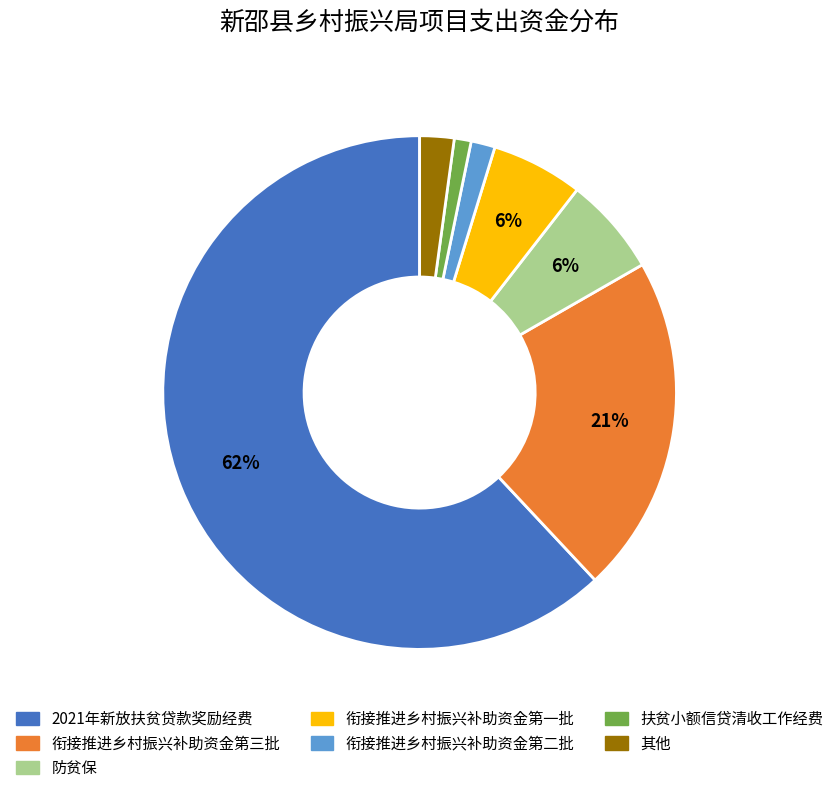

How many segments does this pie chart have?

7